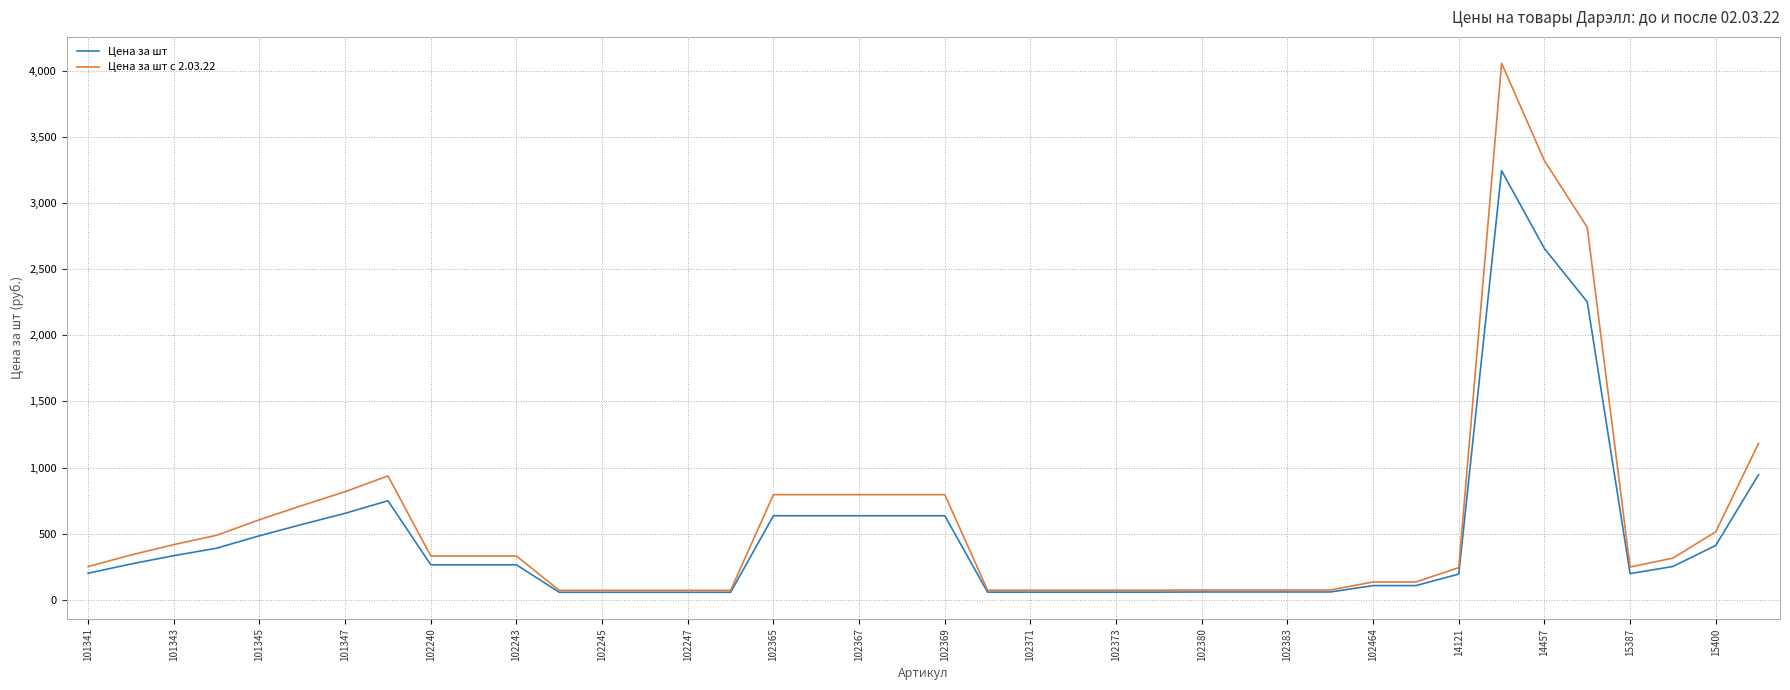

How many values in the Цена за шт series are below 265?

20